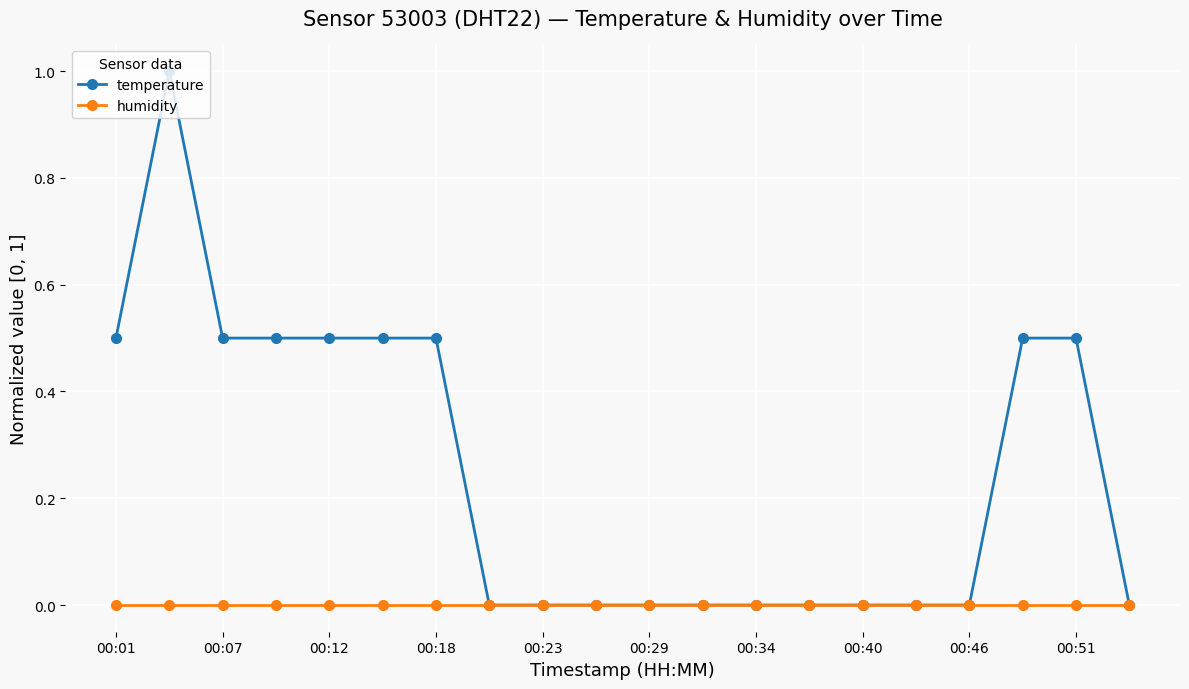

What is the greatest value displayed?

1.0